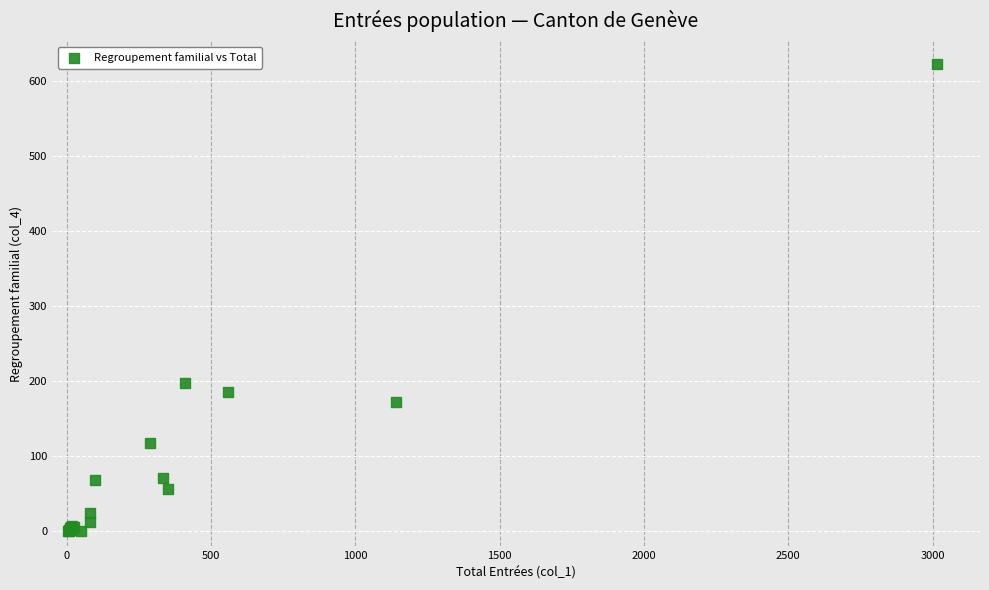

What Y value in the scatter plot is closest to 311?

198